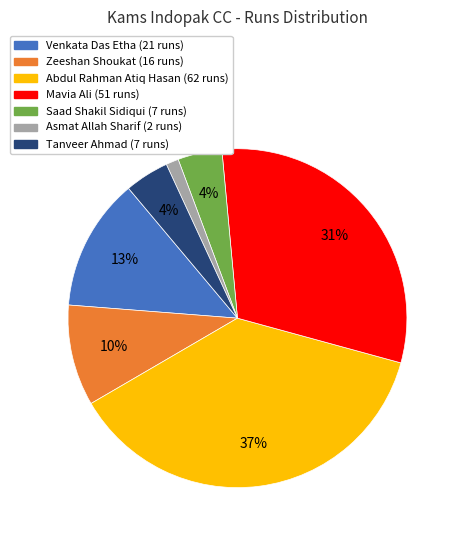

How many slices are in this pie chart?

7